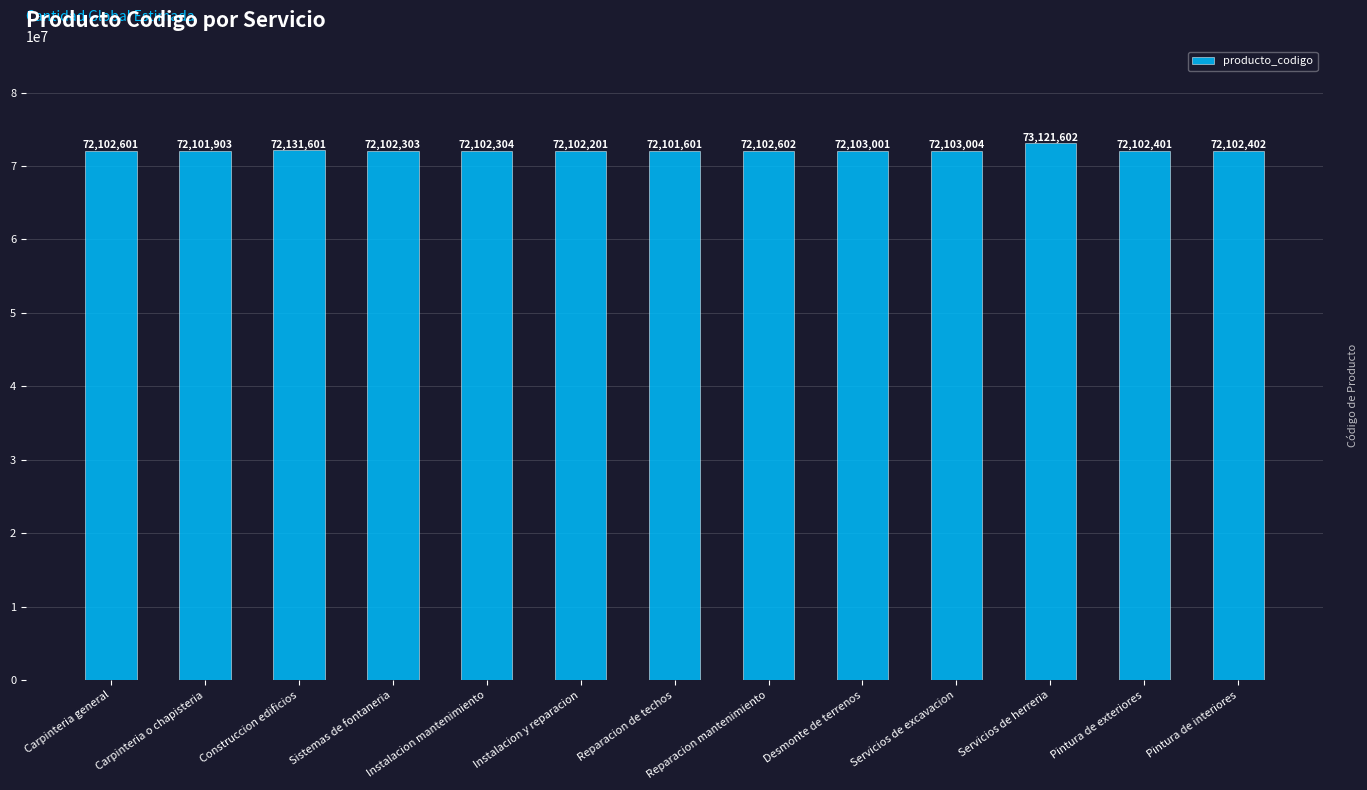

Where does the data first go above 72102402?

Carpinteria general